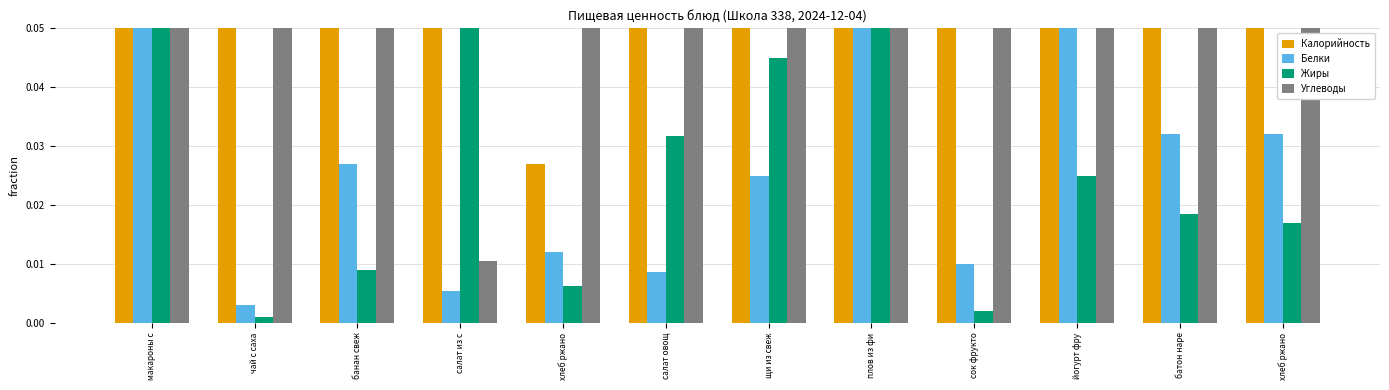

What is the approximate value of Калорийность at макароны с?

0.3